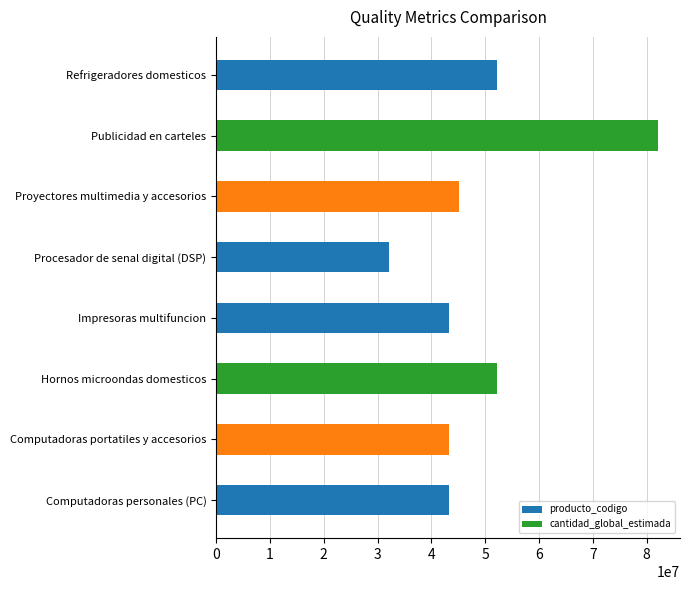

Which has a higher value, Procesador de senal digital (DSP) or Computadoras portatiles y accesorios?

Computadoras portatiles y accesorios